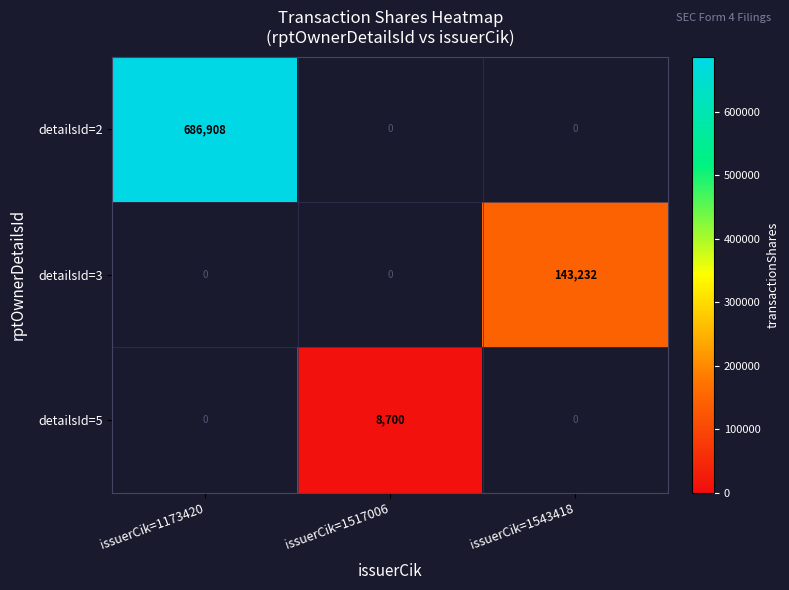

True or false: detailsId=2 has a value of 1004896 at issuerCik=1173420.

False